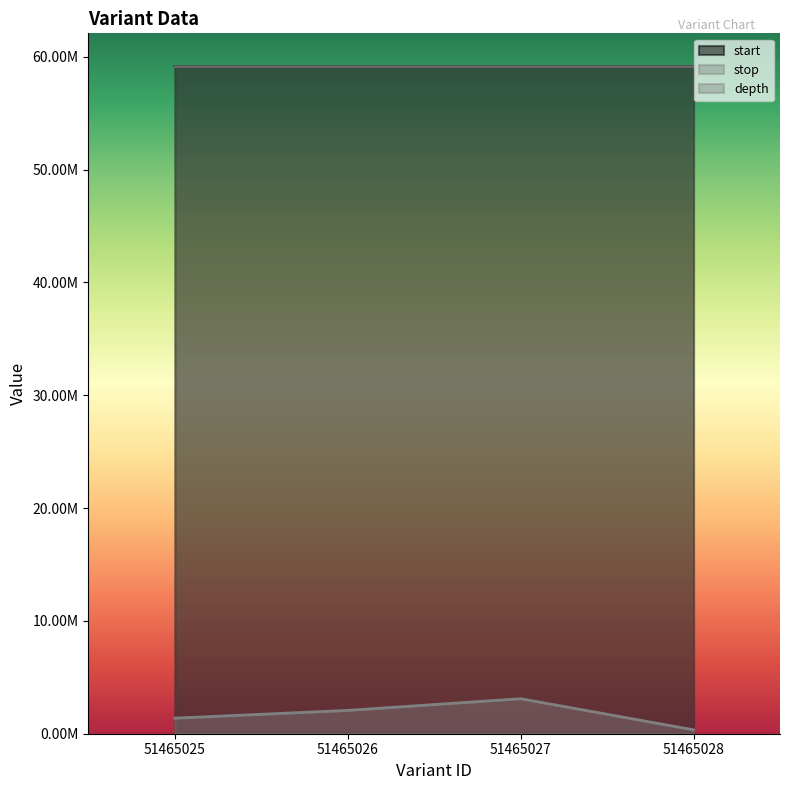

Reading left to right, what are all the values shown in this chart?

start: 59126403.0	59126420.0	59127641.0	59127671.0
stop: 59126404.0	59126421.0	59127642.0	59127677.0
depth: 1379645.8	2069468.7	3104203.0	344911.4